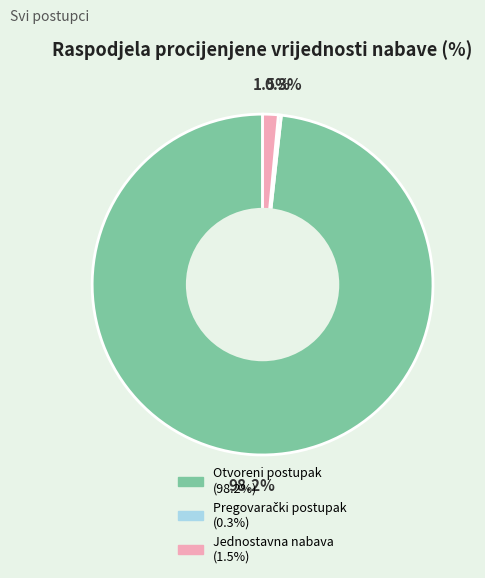

Count the number of slices in the pie.

3